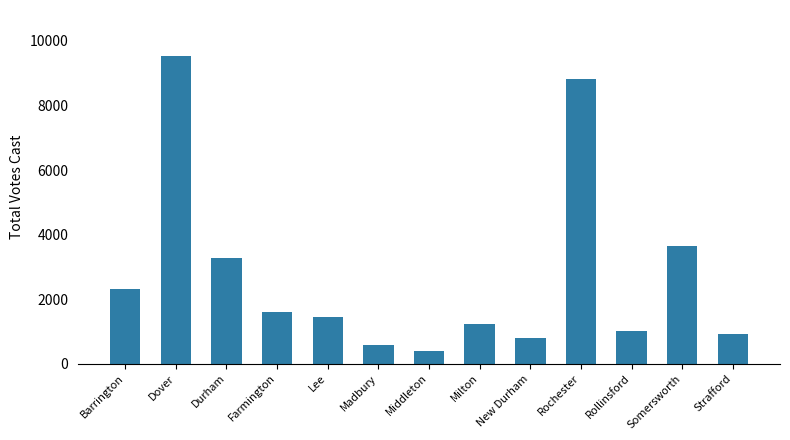

What is the maximum value shown in the chart?

9531